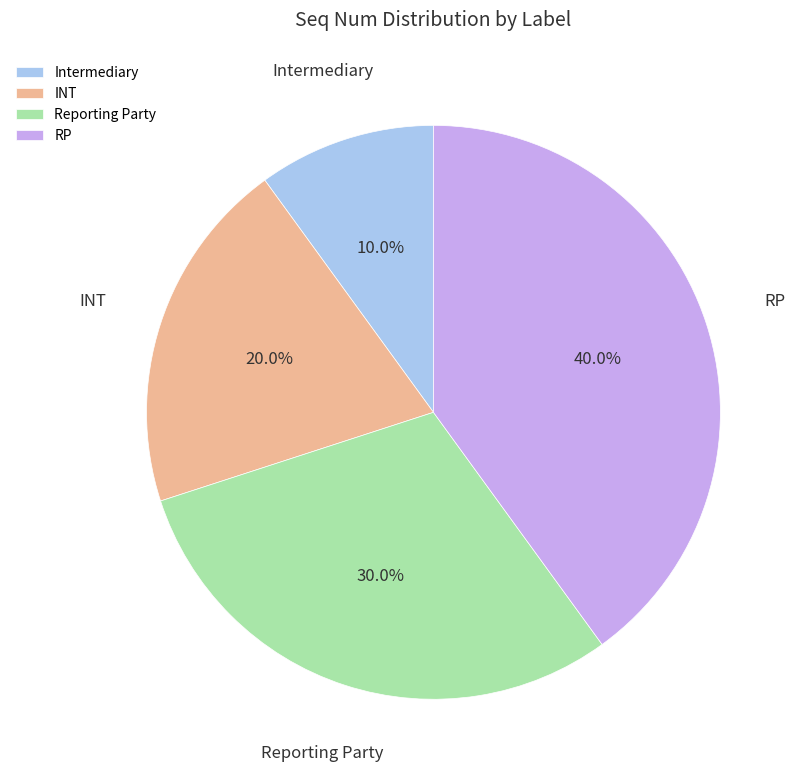

What is the total percentage of INT and RP?

60.0%